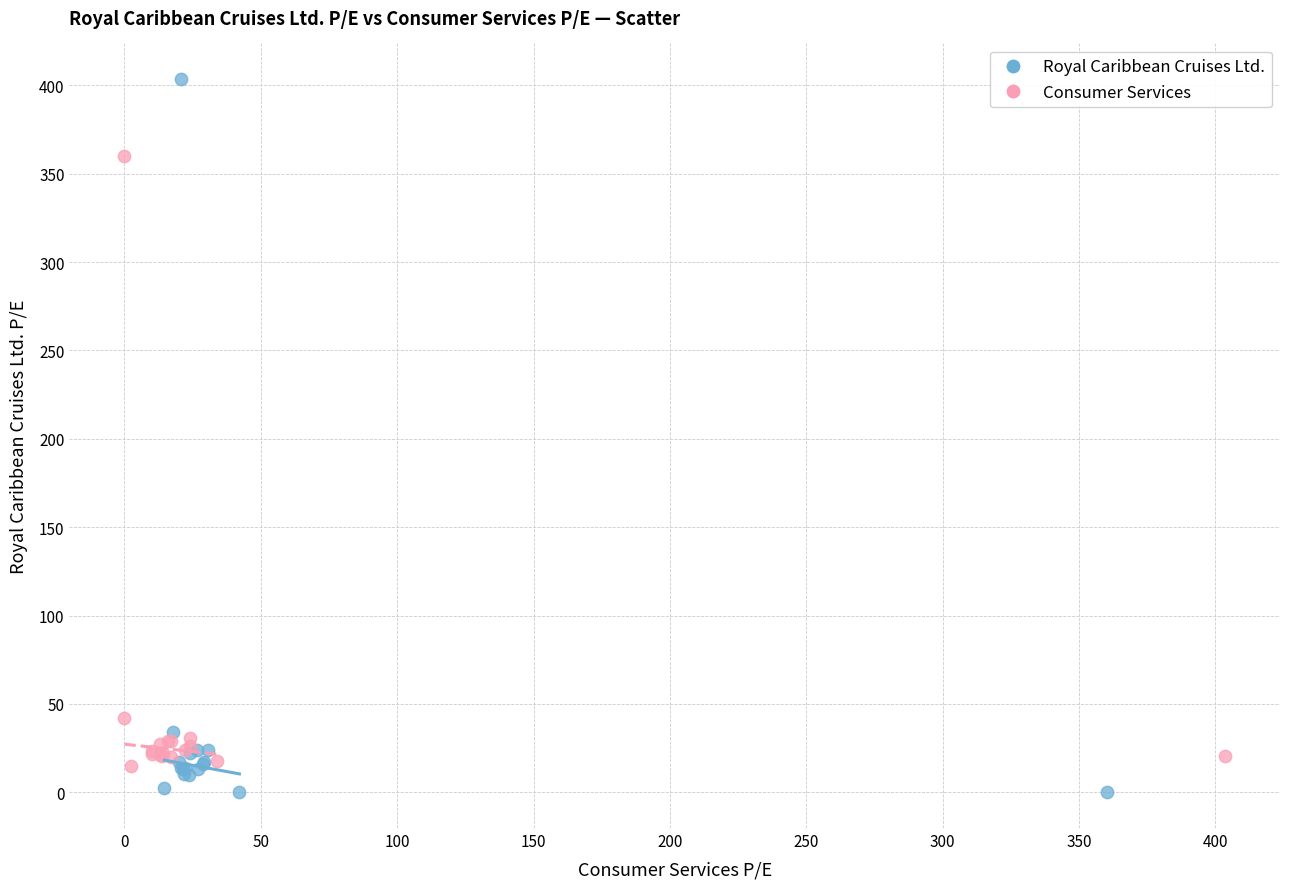

Which series reaches the maximum Y coordinate?

Royal Caribbean Cruises Ltd.